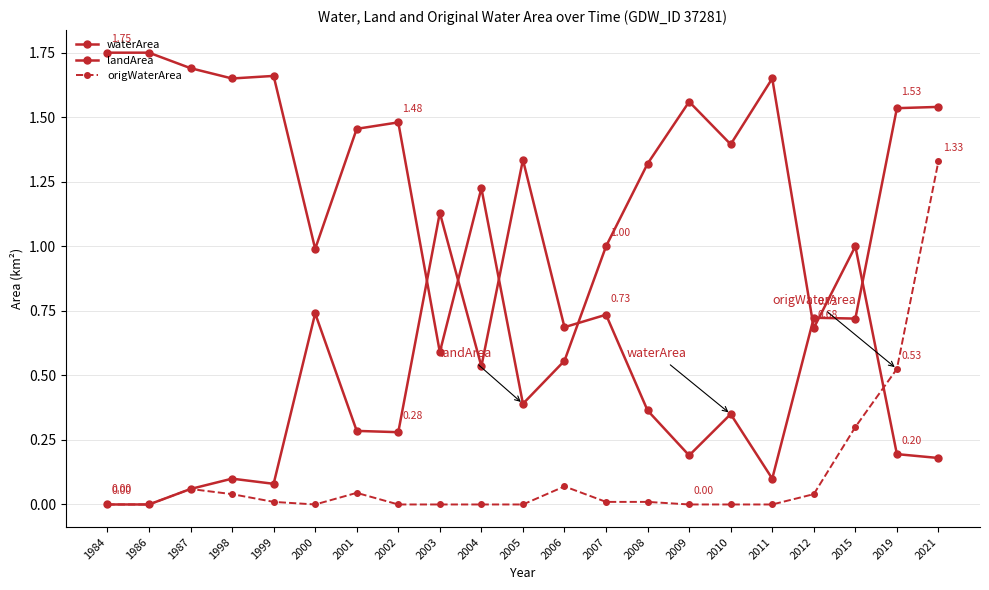

Which series has the widest spread of values?

landArea